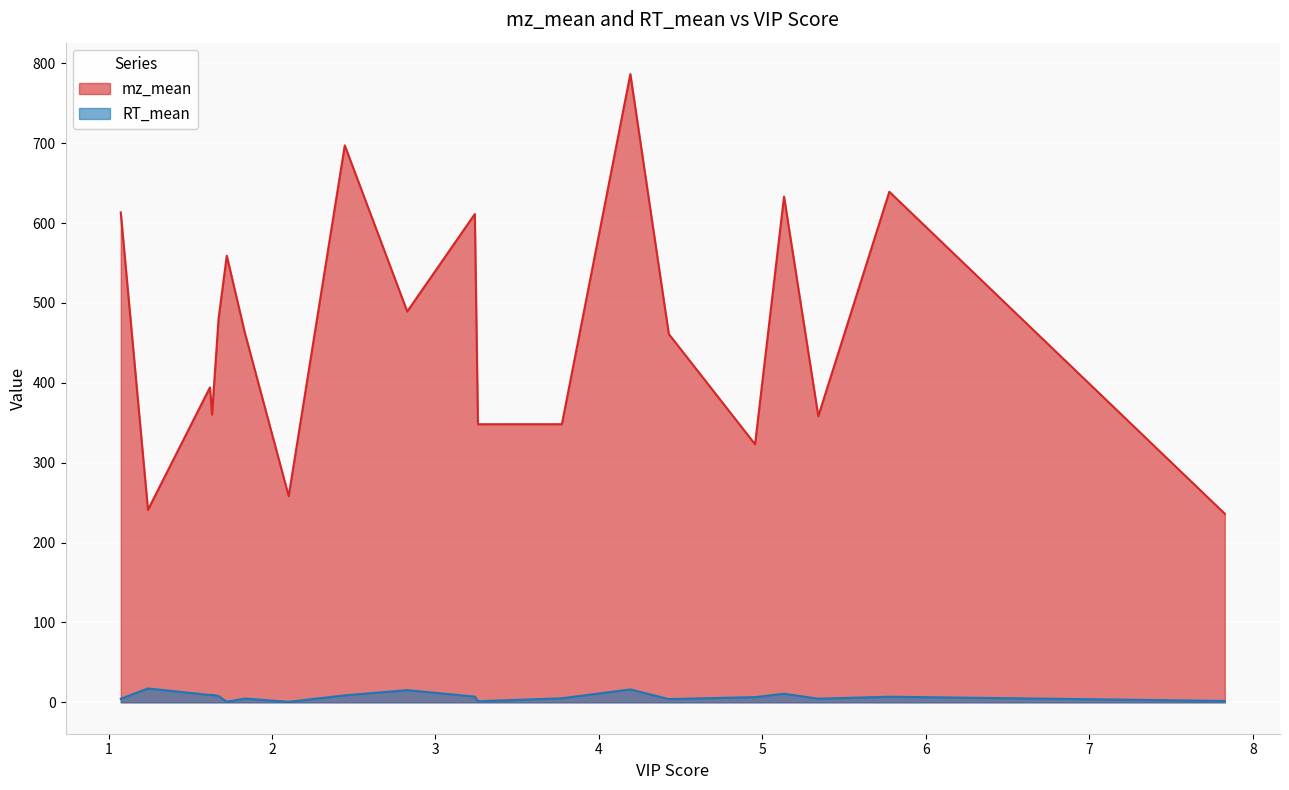

At 4.954785191, list the series in order from smallest to largest.

RT_mean, mz_mean